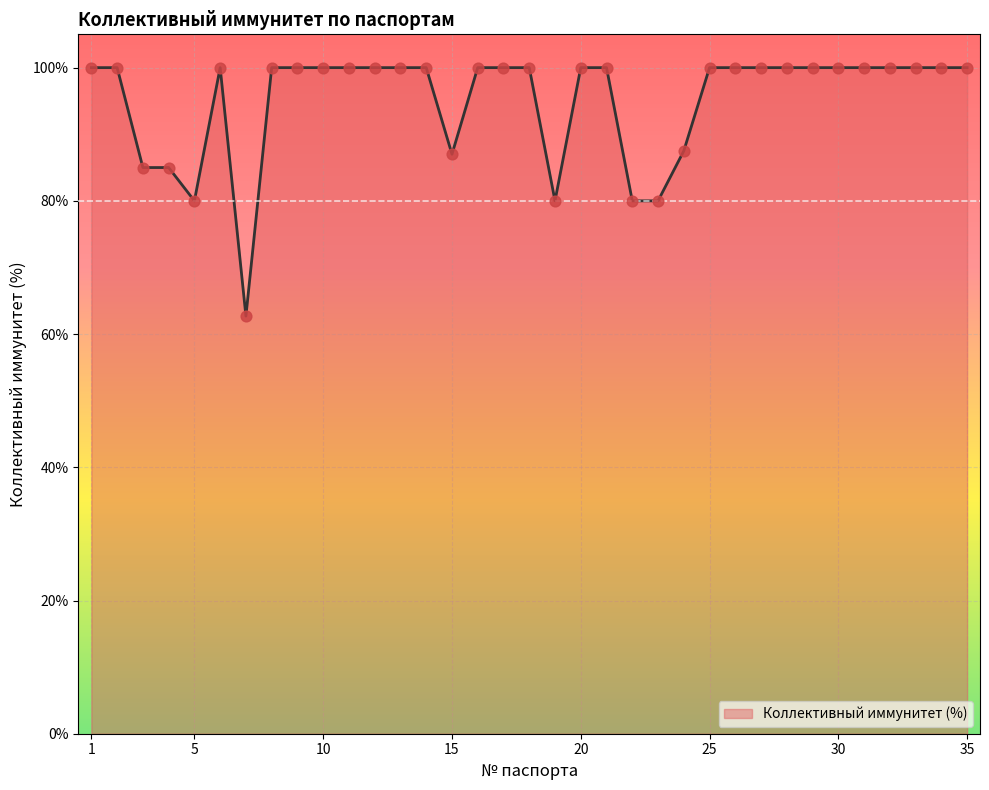

Does the chart have visible grid lines?

Yes